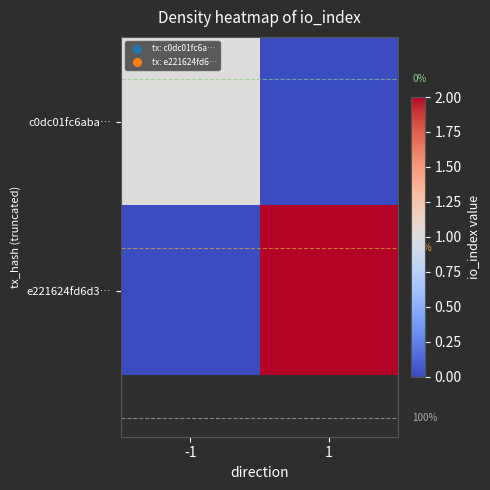

What is the sum of the e221624fd6d3… values at -1 and 1?

2